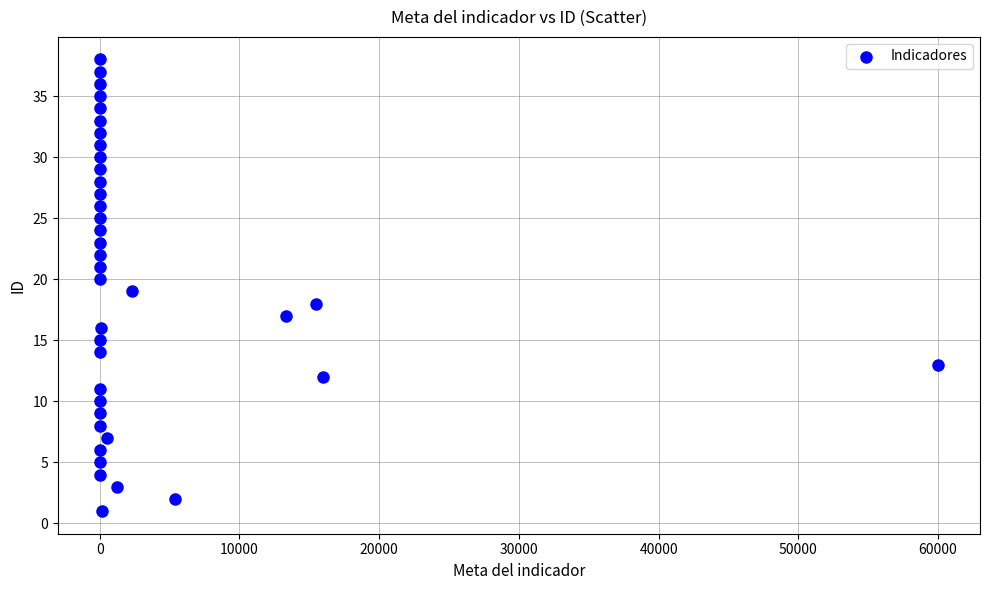

What is the range of X values (max minus min)?

59999